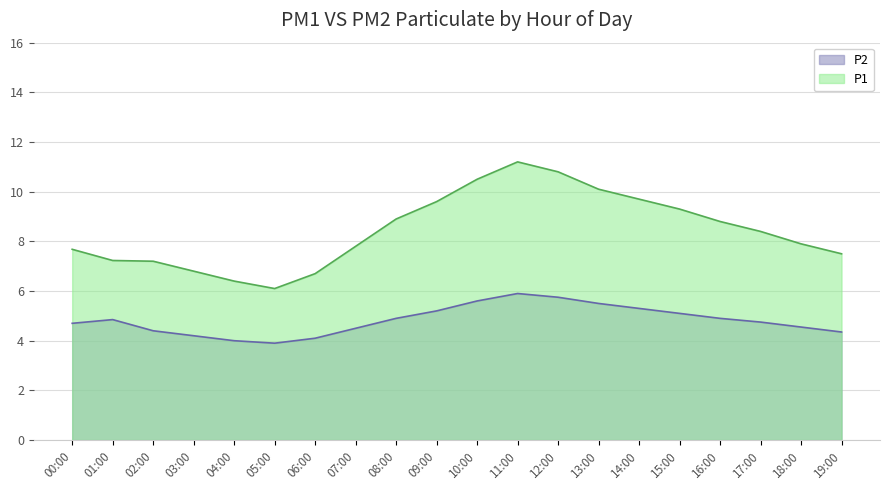

Rank the categories by P1 value from highest to lowest.

11:00, 12:00, 10:00, 13:00, 14:00, 09:00, 15:00, 08:00, 16:00, 17:00, 18:00, 07:00, 00:00, 19:00, 01:00, 02:00, 03:00, 06:00, 04:00, 05:00